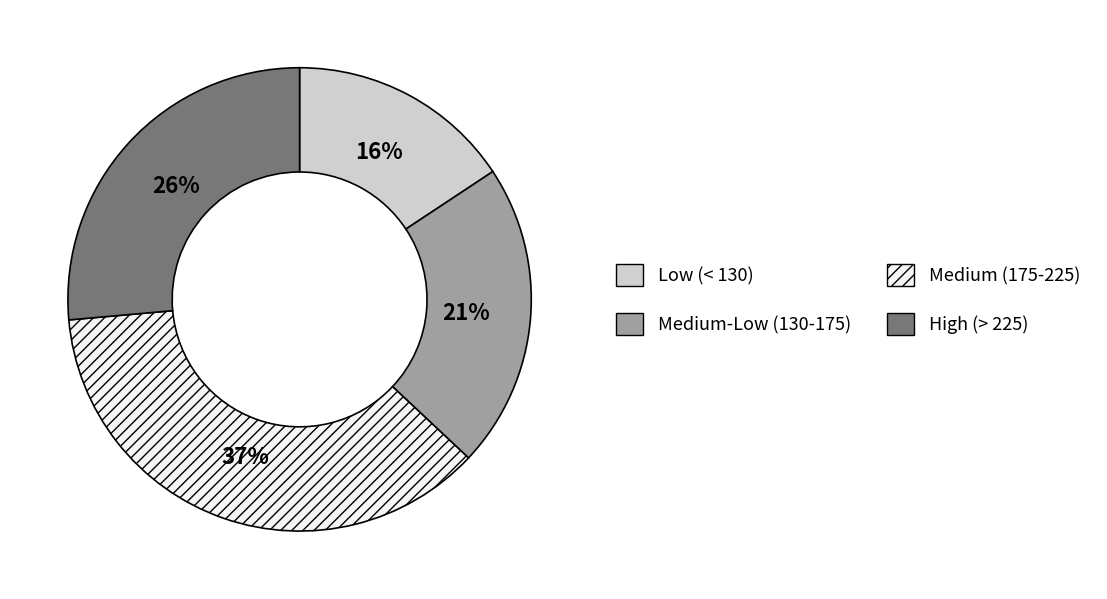

What is the smallest slice in the pie chart?

Low (< 130)